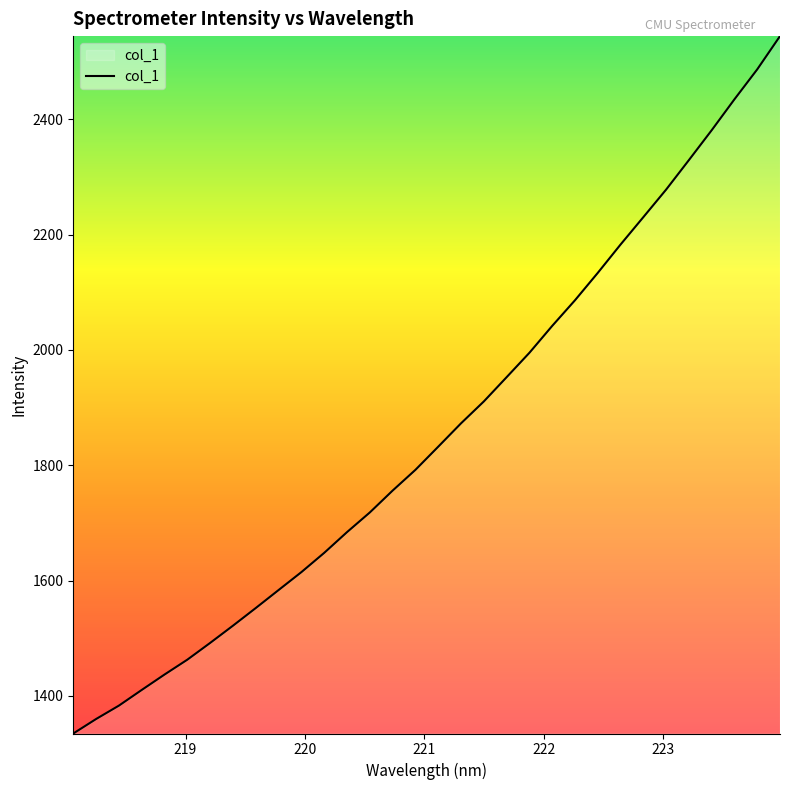

What is the smallest value displayed?

1334.5